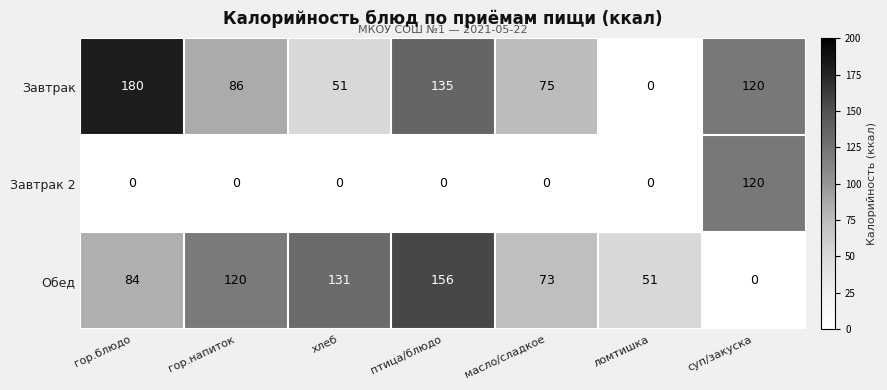

Which label corresponds to the largest value in the chart?

гор.блюдо